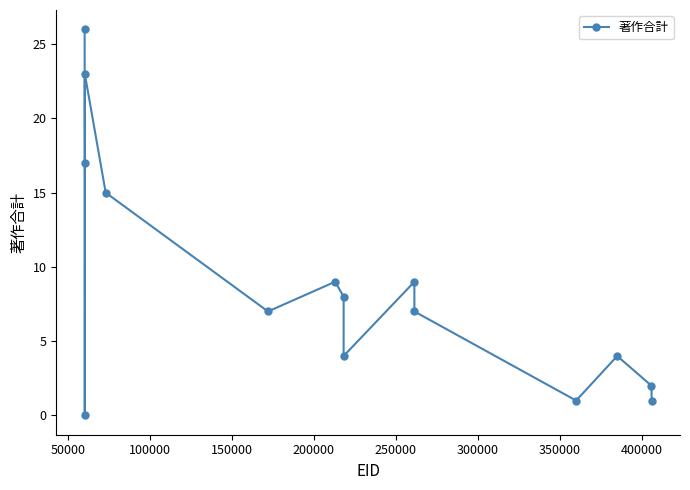

What is the difference between the maximum and minimum values?

26